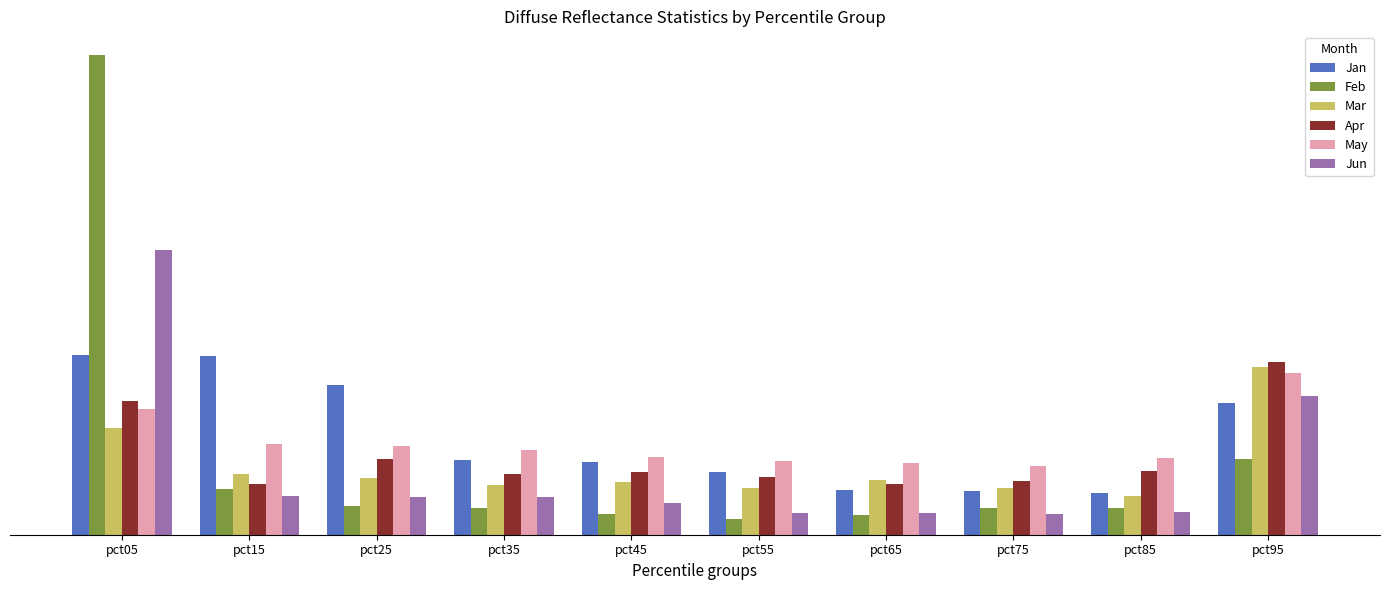

What are all the series names shown in the legend?

Jan, Feb, Mar, Apr, May, Jun